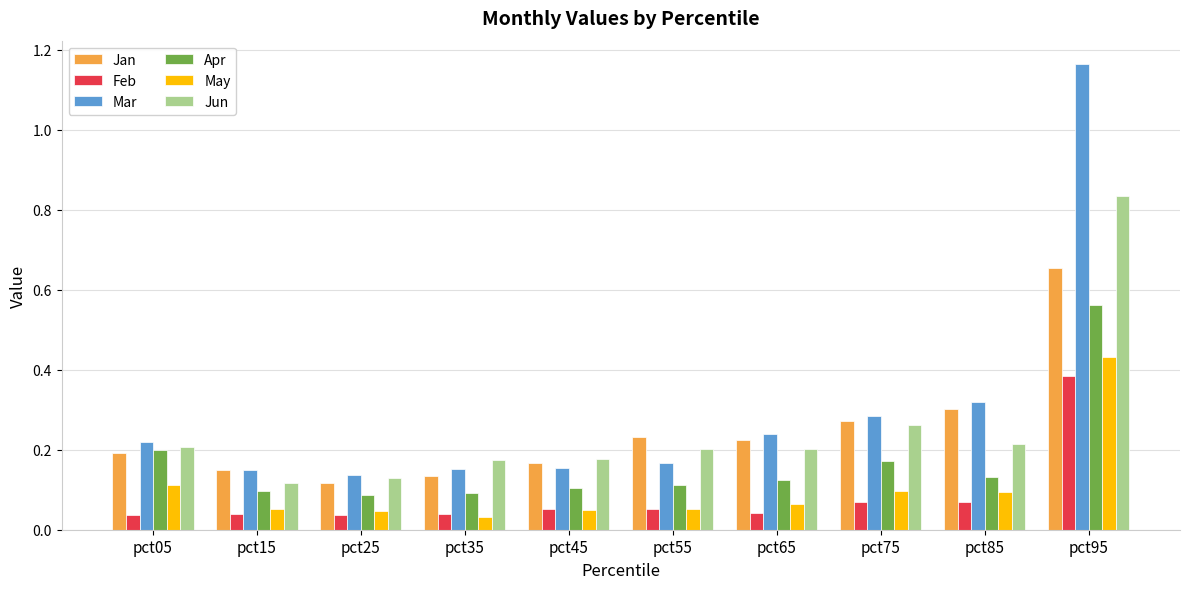

Is it true that Apr equals 0.1 at pct45?

True